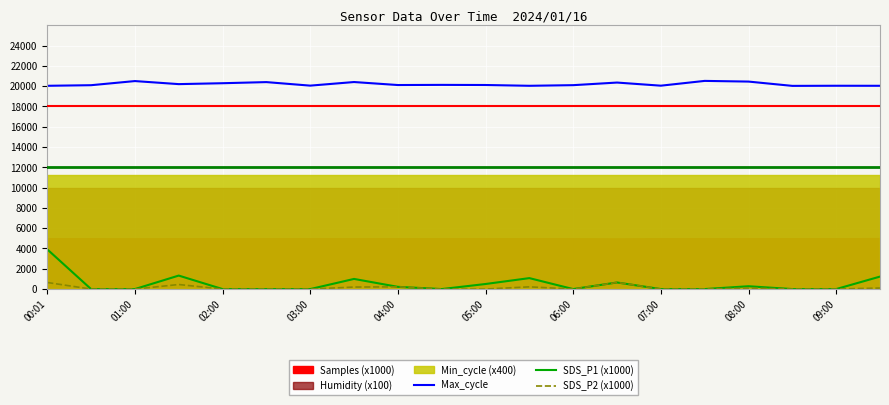

True or false: SDS_P1 (x1000) has a value of 0 at 15.

True